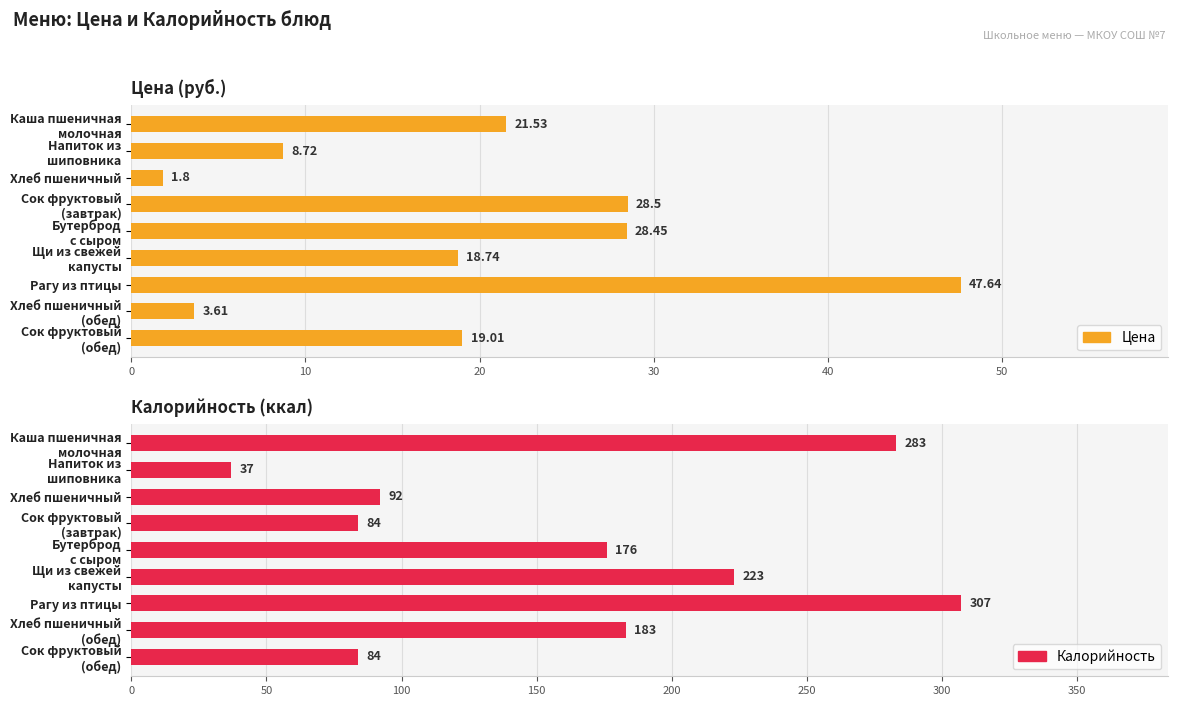

Are the bars grouped side by side (vs. stacked)?

Yes